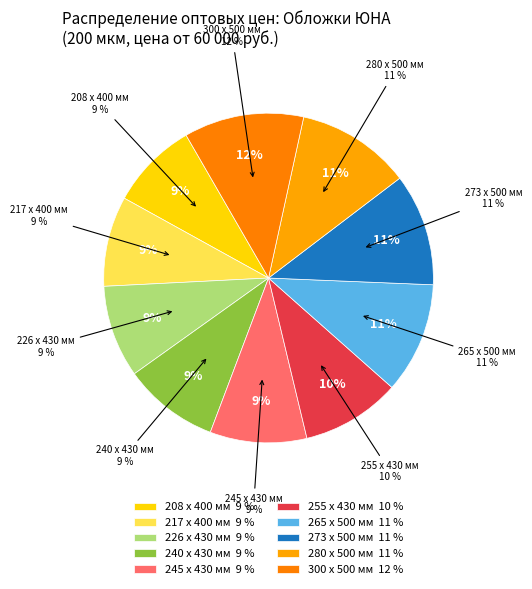

The 255 x 430 мм slice represents 2% of the pie. True or false?

False